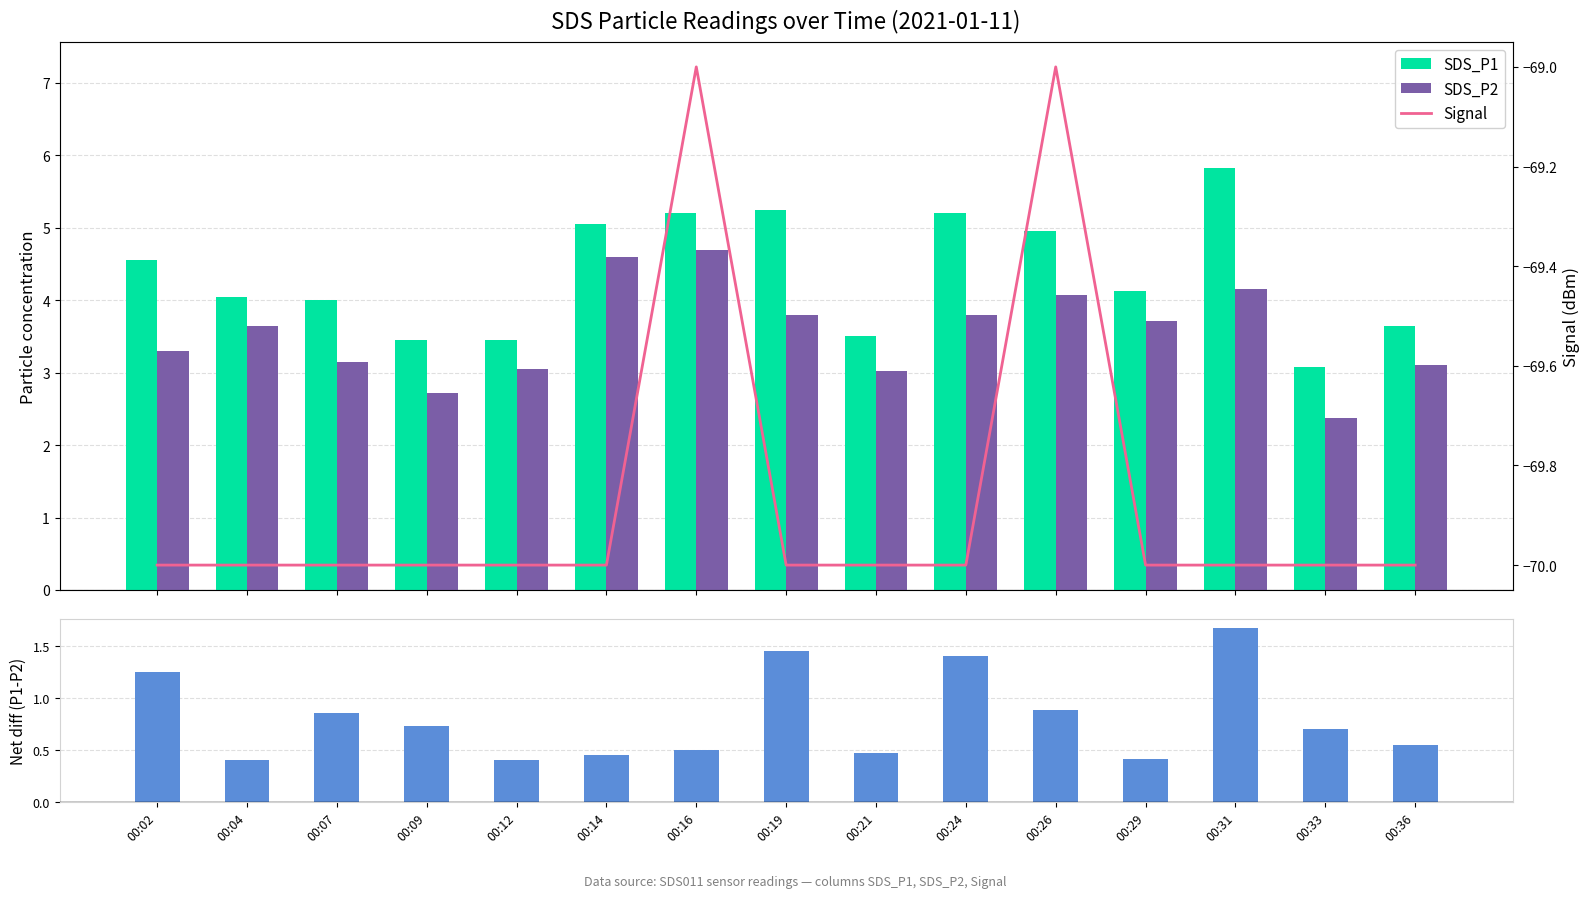

What is the difference between the highest and lowest values at 00:26?

74.0